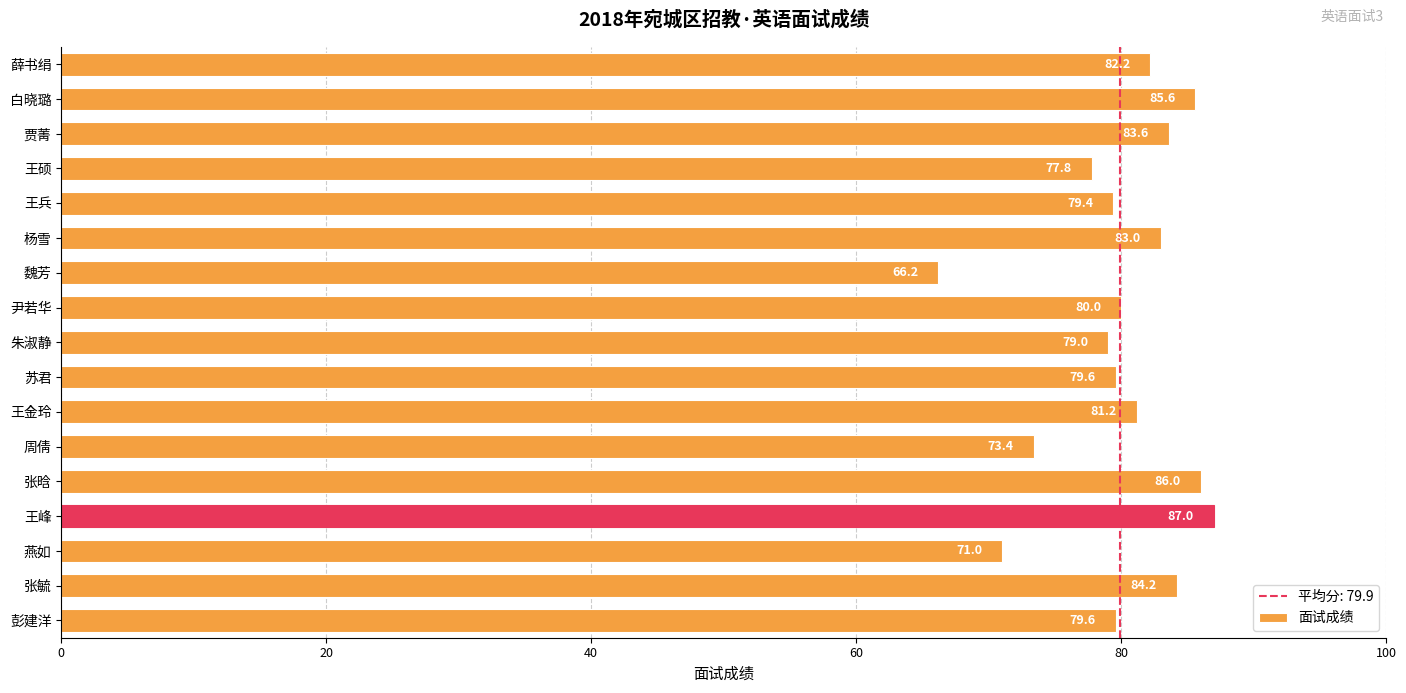

The value at 魏芳 is 66.2. True or false?

True